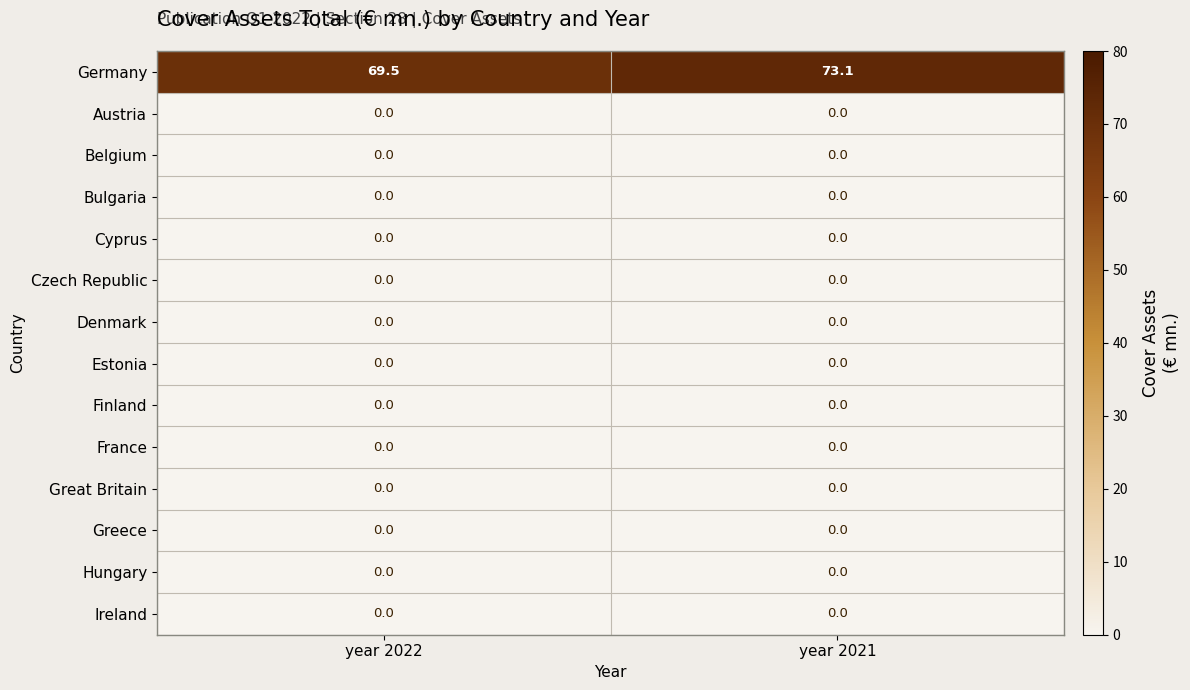

How many series are shown in this chart?

14